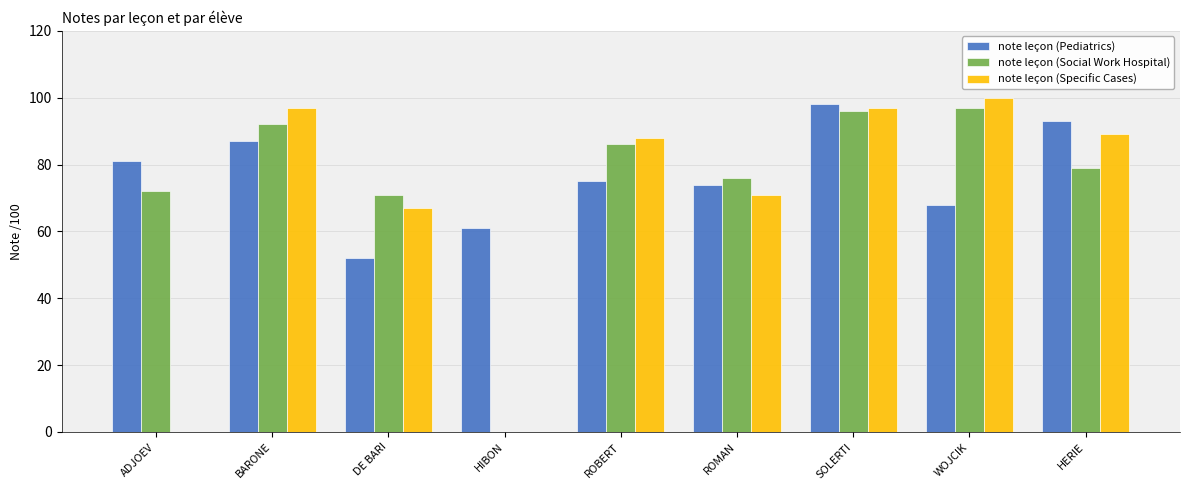

Does the chart contain stacked bars?

No